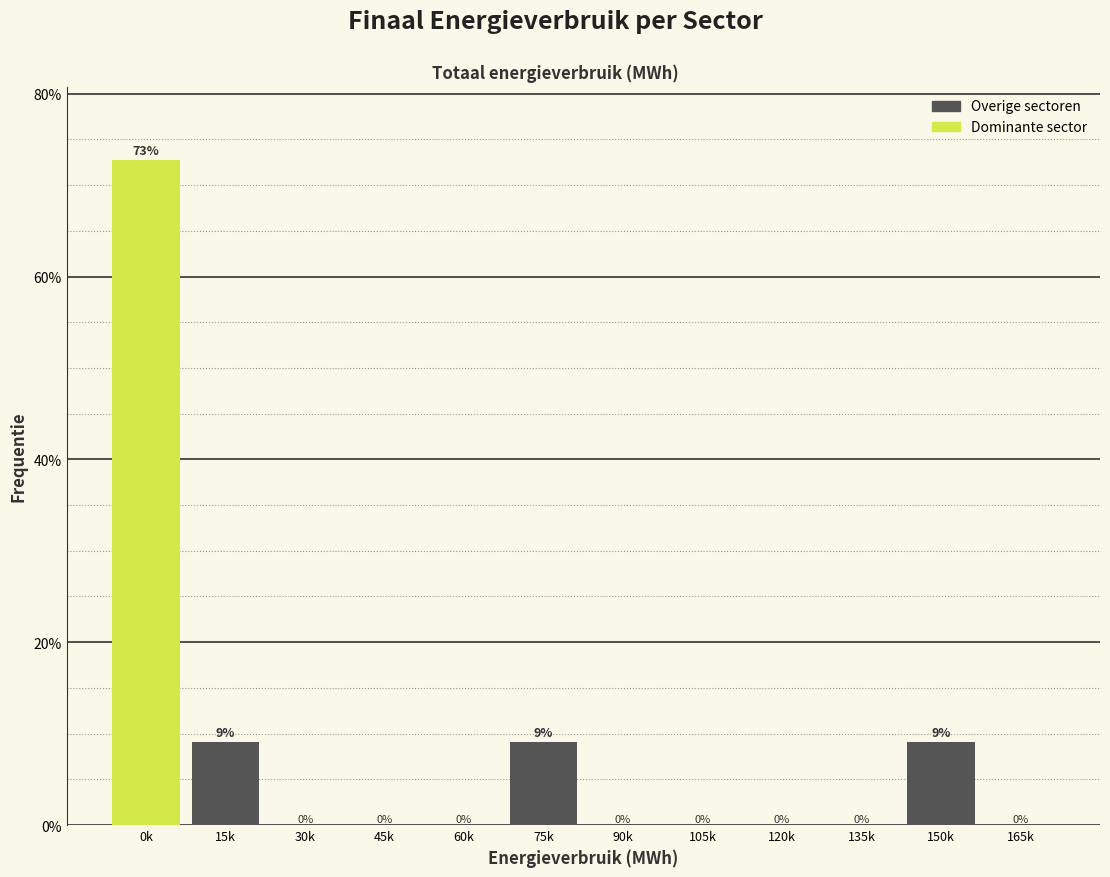

True or false: the data shows 46.9 at 45k.

False